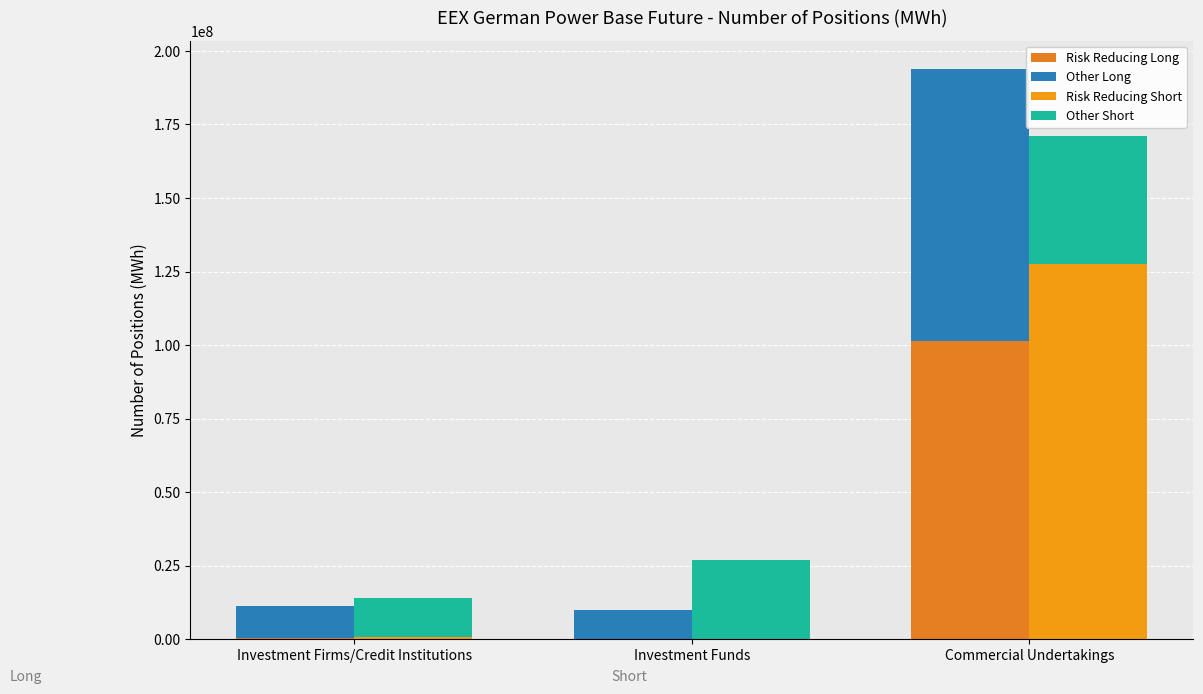

List the series in order of their peak value, highest first.

Risk Reducing Short, Risk Reducing Long, Other Long, Other Short